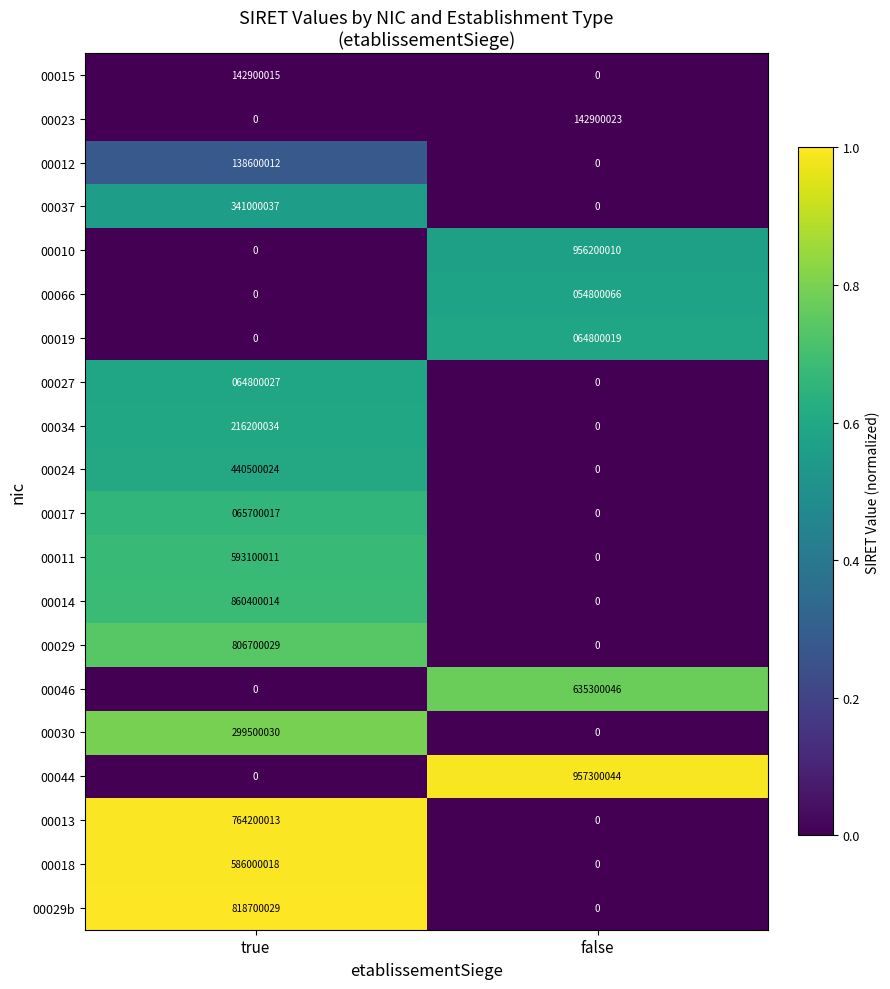

Which series has the largest total across all categories?

00044